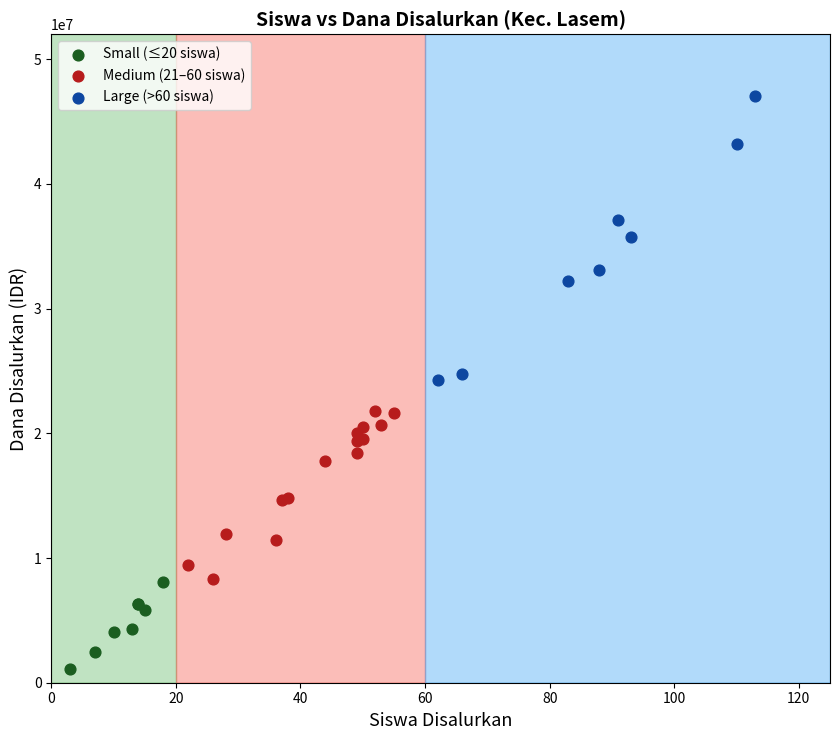

What are all the series names shown in the legend?

Small (≤20 siswa), Medium (21–60 siswa), Large (>60 siswa)